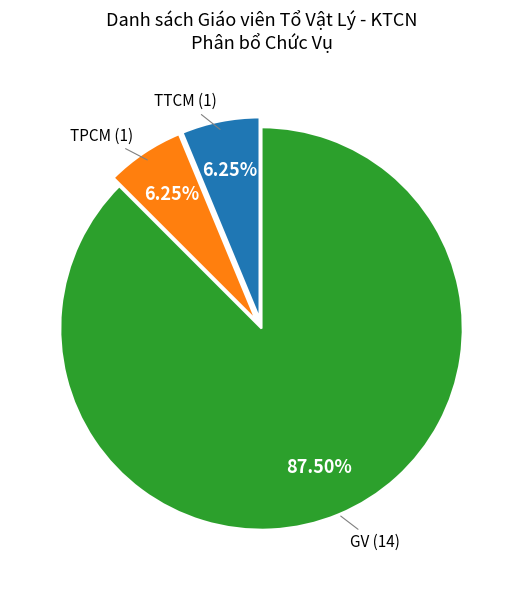

Is there any slice that represents more than half of the pie?

Yes